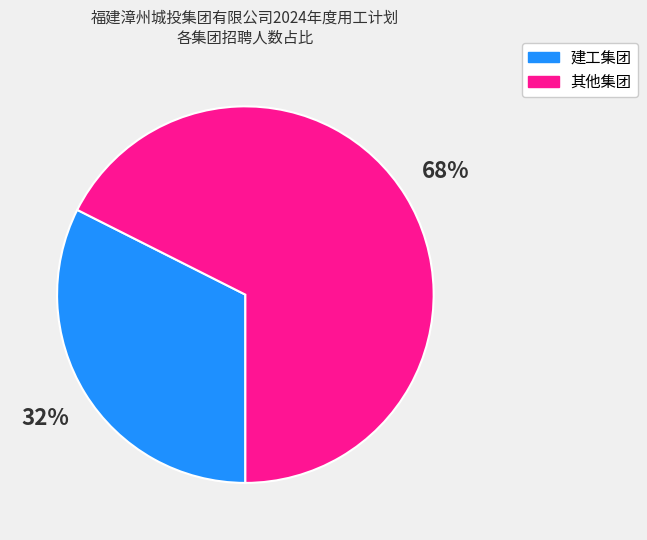

Does any single category account for the majority?

Yes